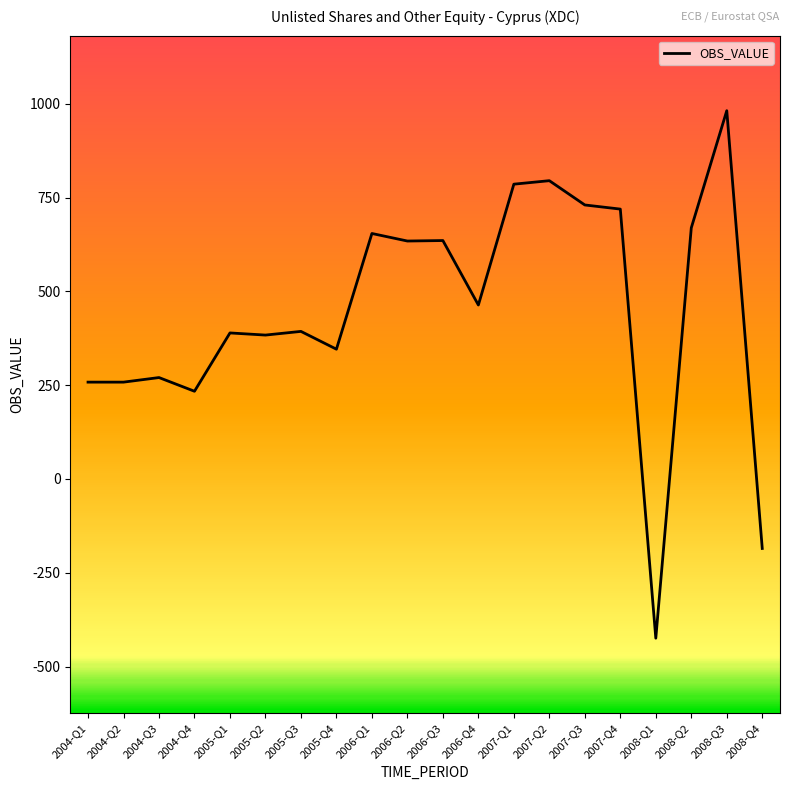

What is the maximum value shown in the chart?

981.4